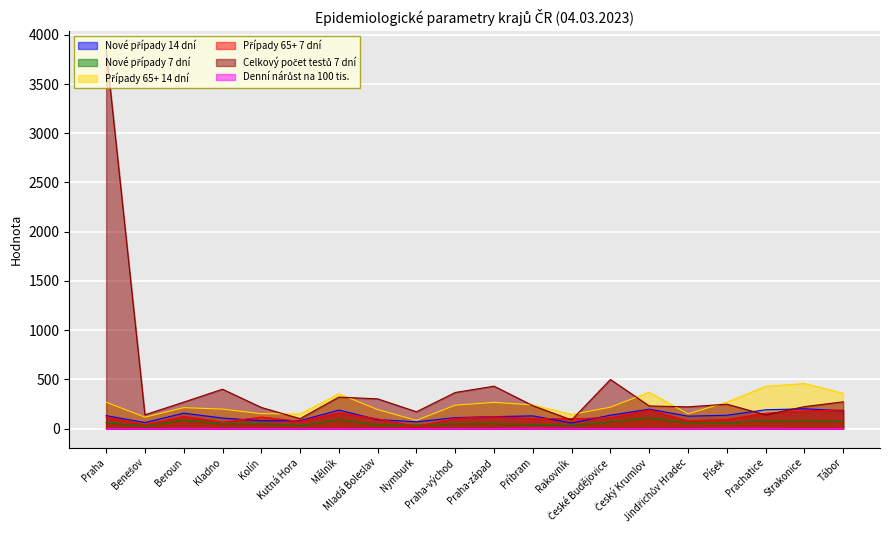

True or false: Denní nárůst na 100 tis. and Nové případy 14 dní cross at least once.

False